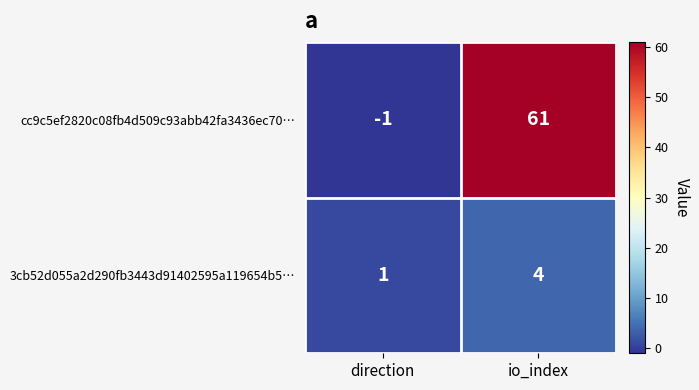

How many categories are shown in the chart?

2